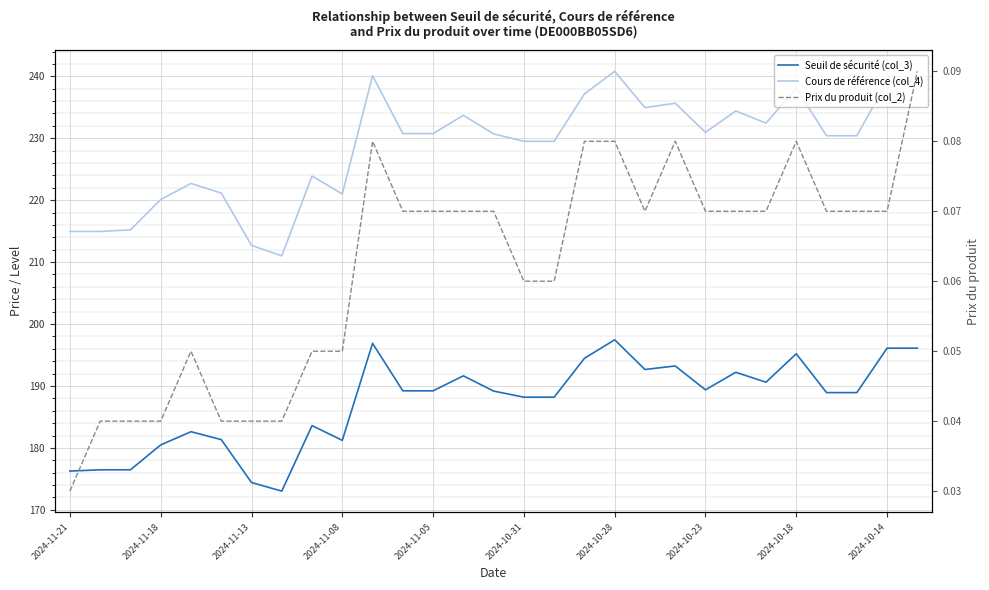

True or false: Prix du produit (col_2) and Seuil de sécurité (col_3) intersect in this chart.

False